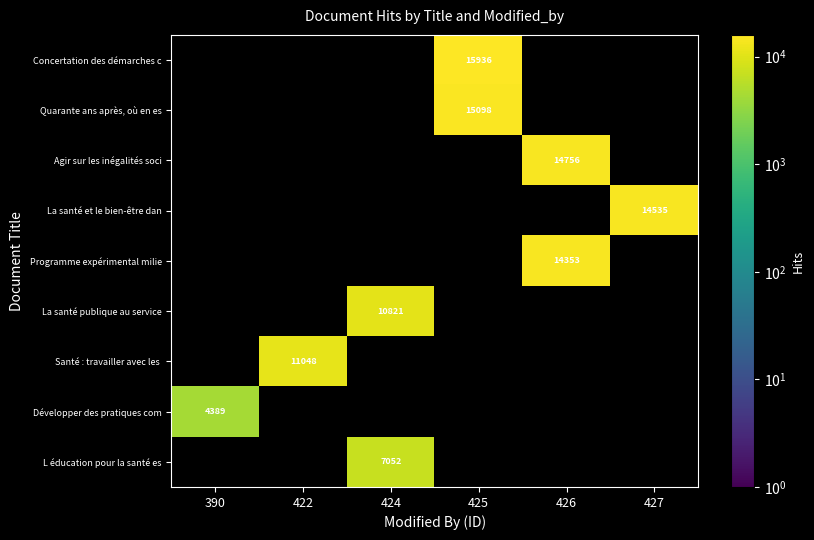

Is it true that L éducation pour la santé es equals 11244 at 424?

False